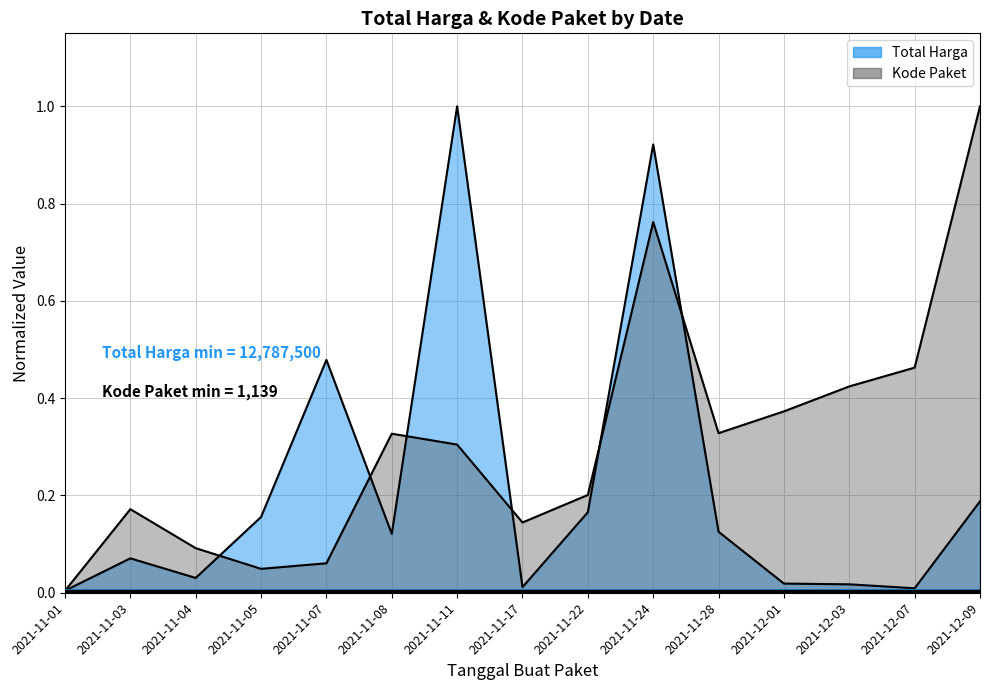

What is the sum of the Kode Paket values at 2021-12-01 and 2021-12-03?

0.8